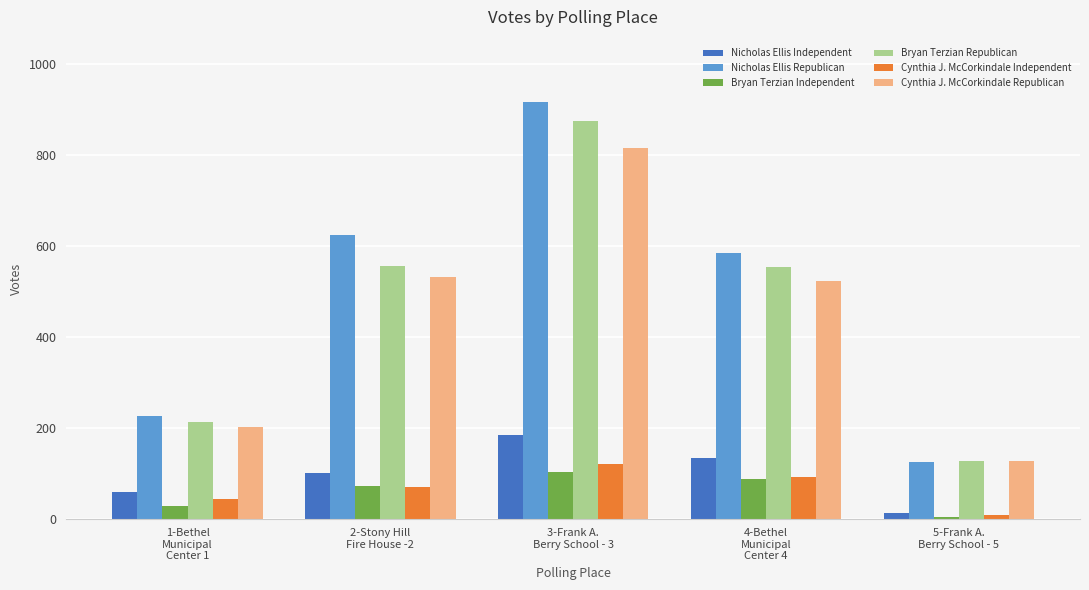

List the series in order of their peak value, highest first.

Nicholas Ellis Republican, Bryan Terzian Republican, Cynthia J. McCorkindale Republican, Nicholas Ellis Independent, Cynthia J. McCorkindale Independent, Bryan Terzian Independent